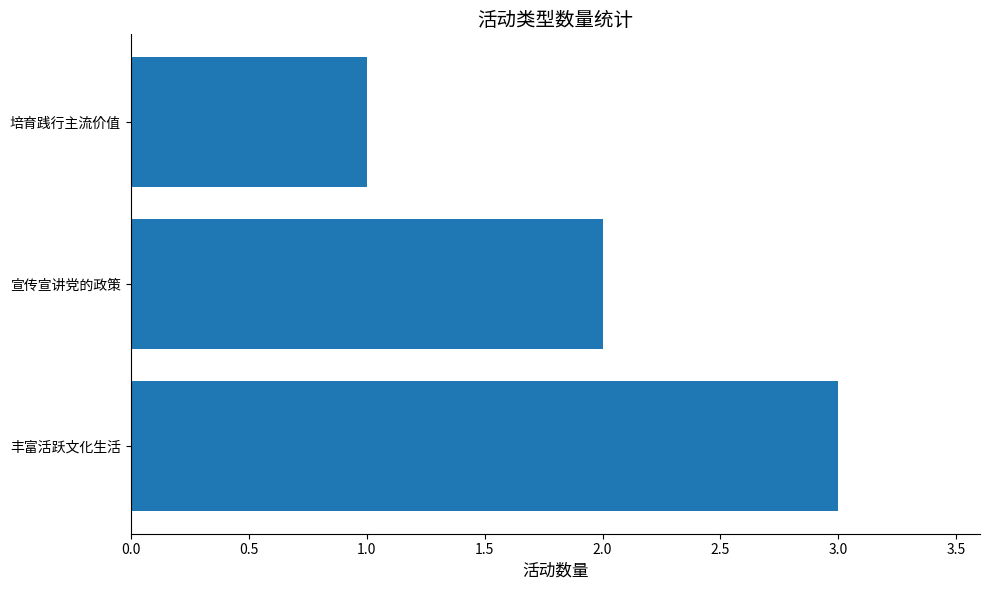

List the labels in order of value, largest first.

丰富活跃文化生活, 宣传宣讲党的政策, 培育践行主流价值